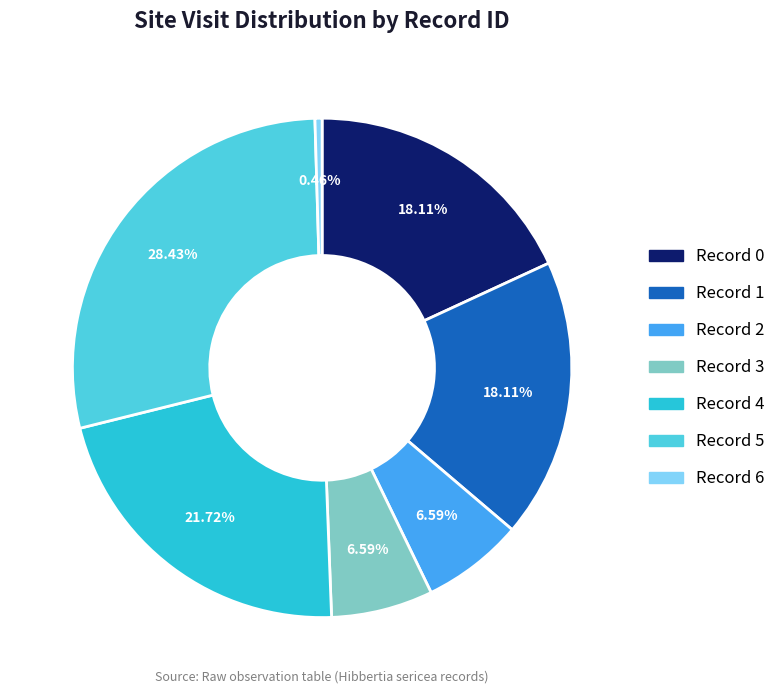

Is there a majority slice in this chart?

No